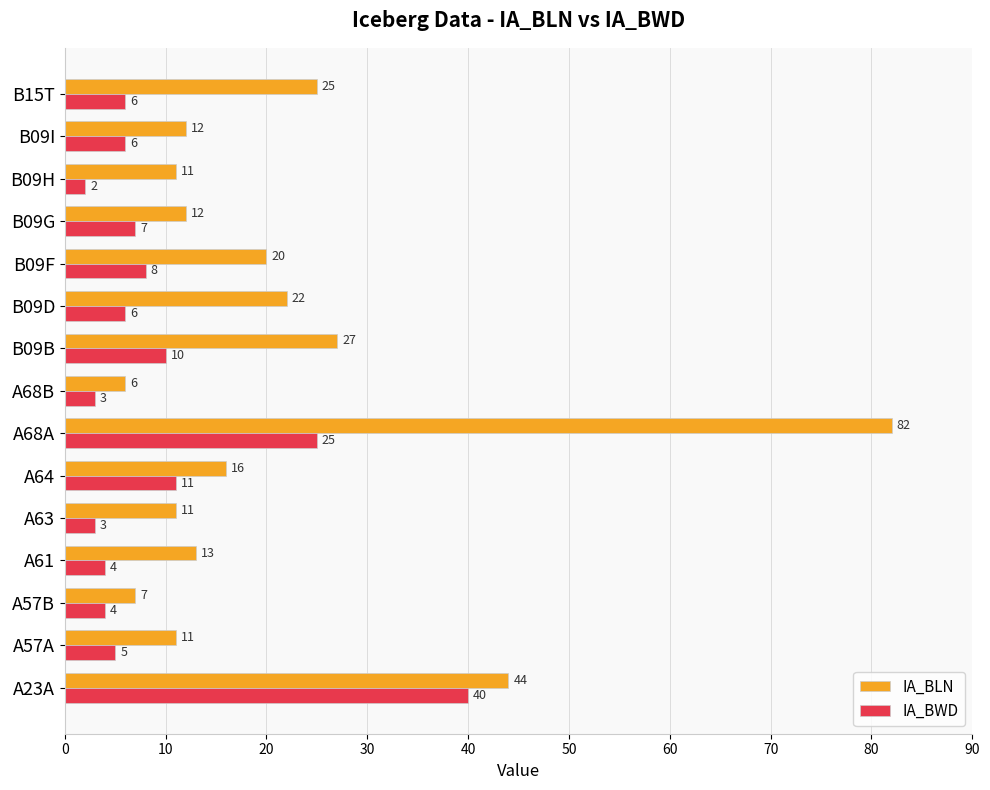

Count the number of data series in this chart.

2